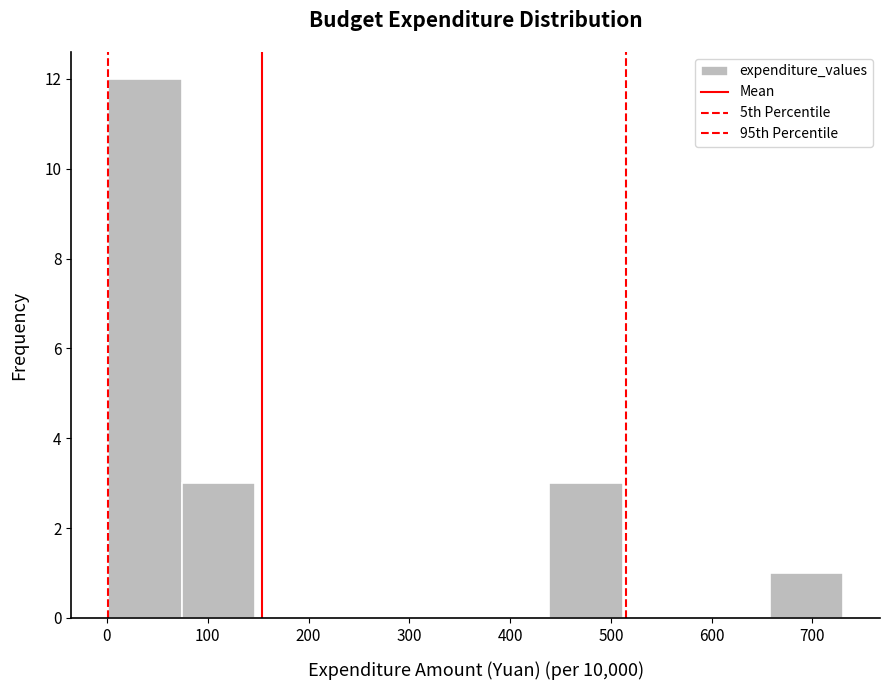

How tall is the bar that spans 660 to 730 on the x-axis? Neither the bar edges nor the heights are printed on the chart, so give them approximately, as read against the axes.

1